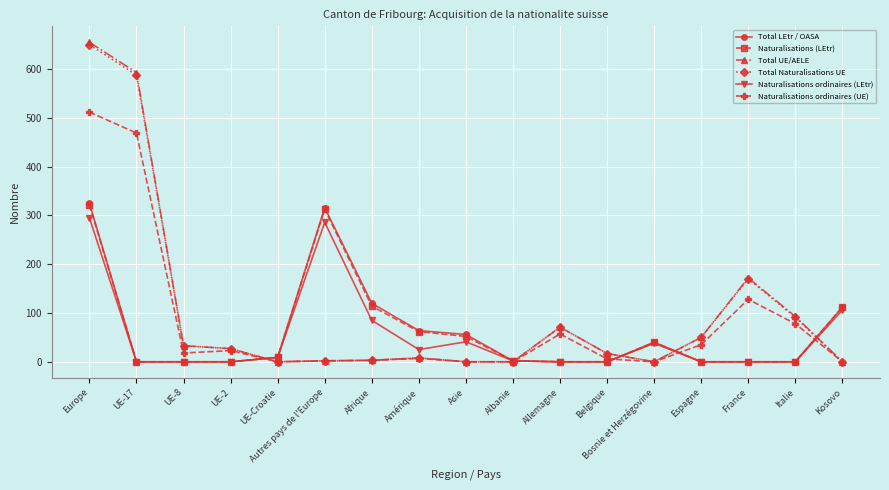

What position from the left is Autres pays de l'Europe?

6